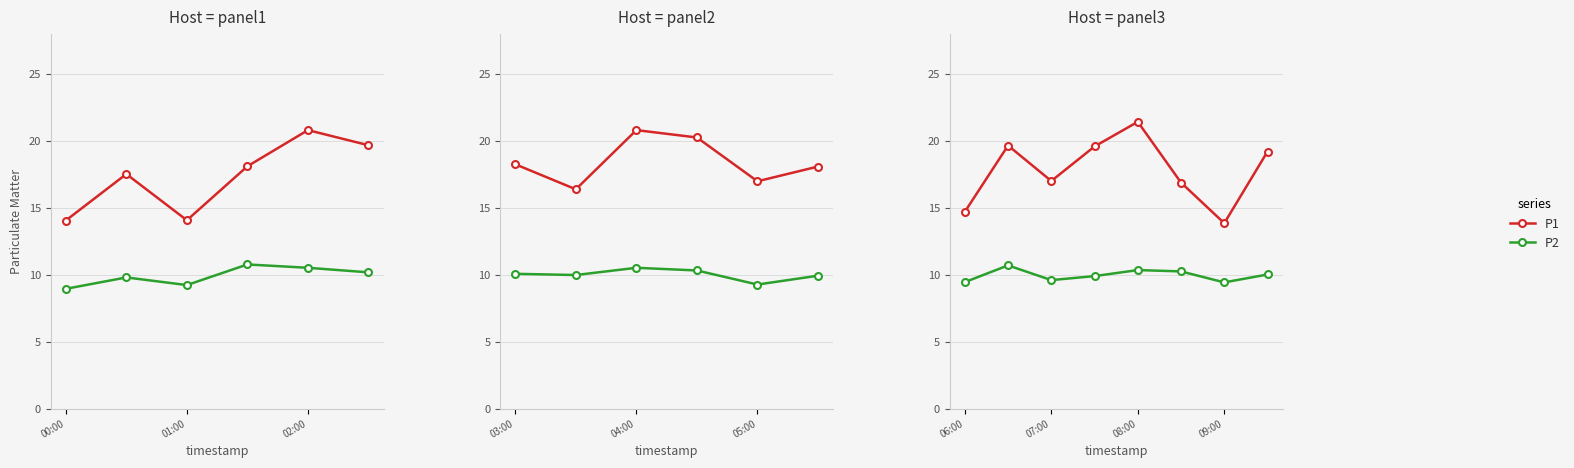

The P1 series shows 6.8 at 01:00. True or false?

False